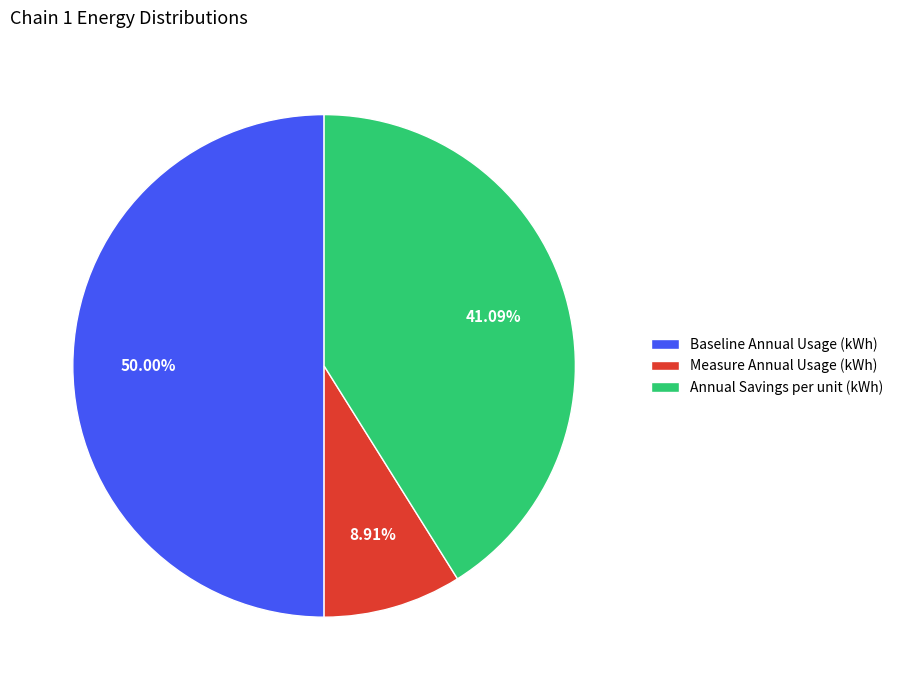

Rank the categories by value from lowest to highest.

Measure Annual Usage (kWh), Annual Savings per unit (kWh), Baseline Annual Usage (kWh)